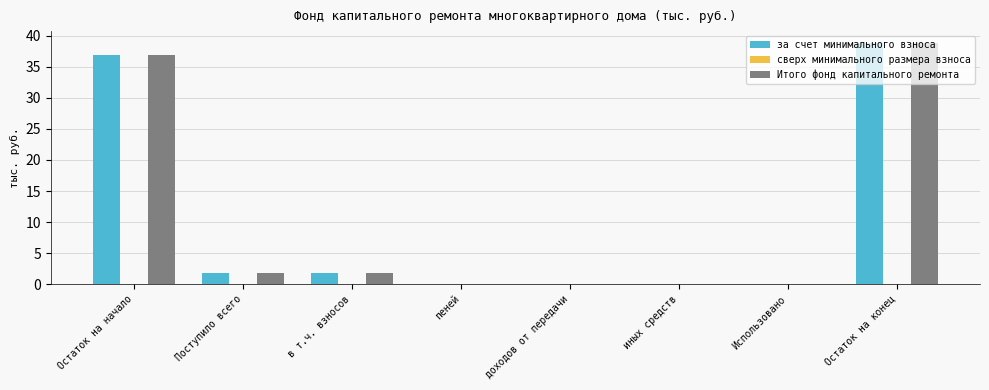

What is the average value of the Итого фонд капитального ремонта series?

9.9